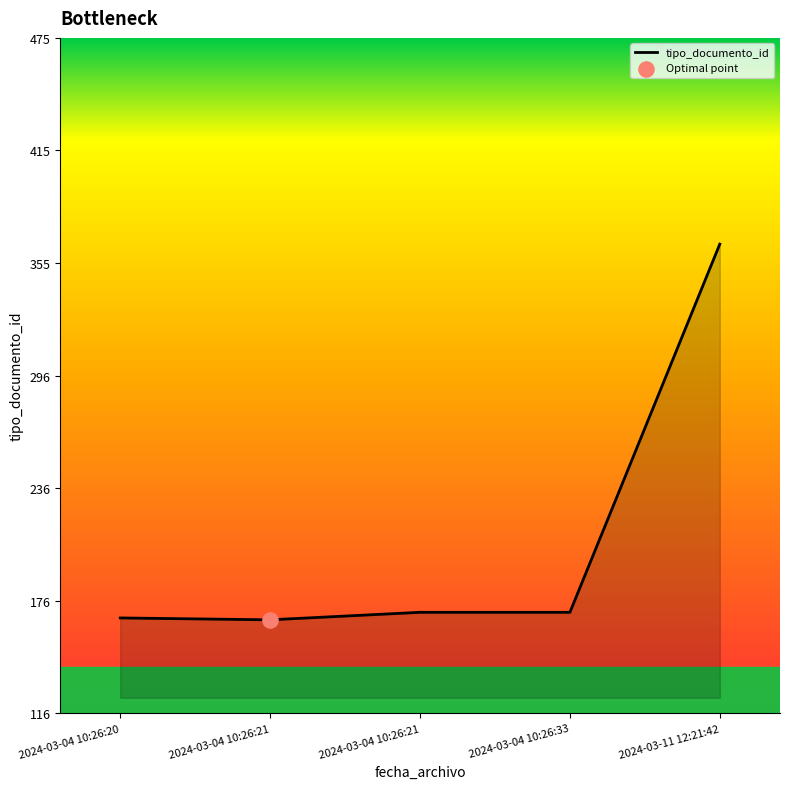

Approximately how many times larger is the value at 2024-03-04 10:26:20 compared to 2024-03-04 10:26:21?

1.0